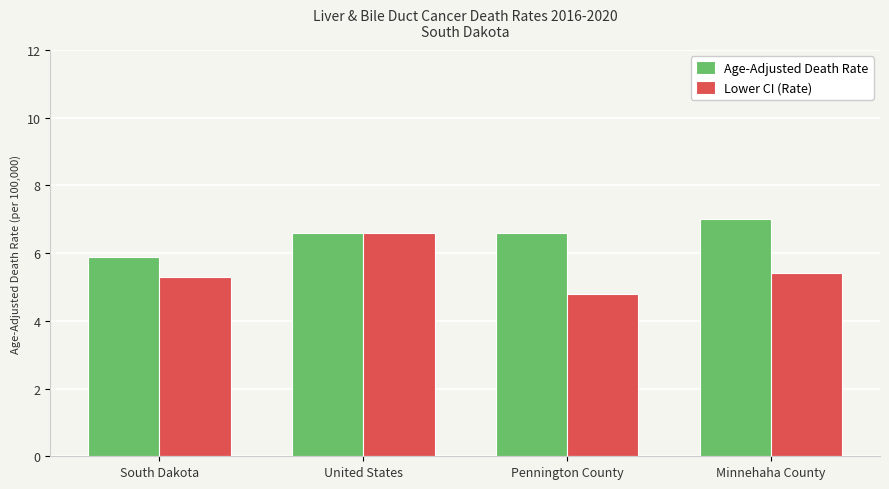

Are the bars horizontal?

No